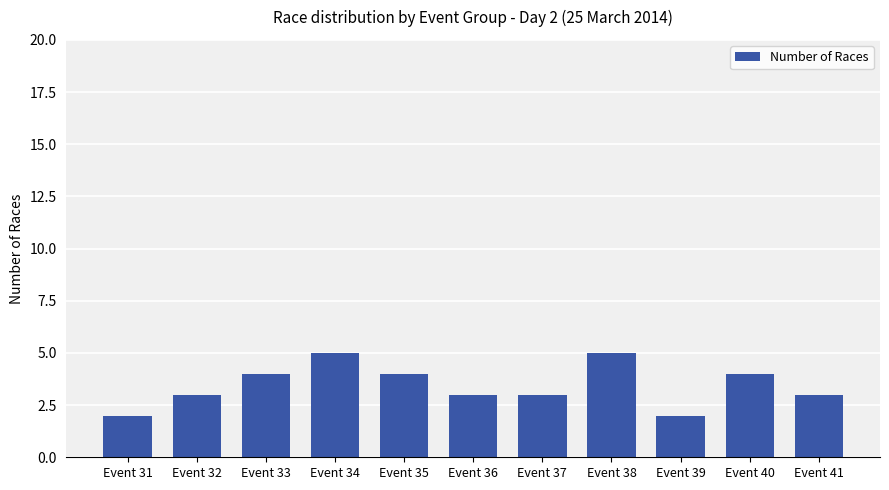

How many values are between 3 and 4?

7